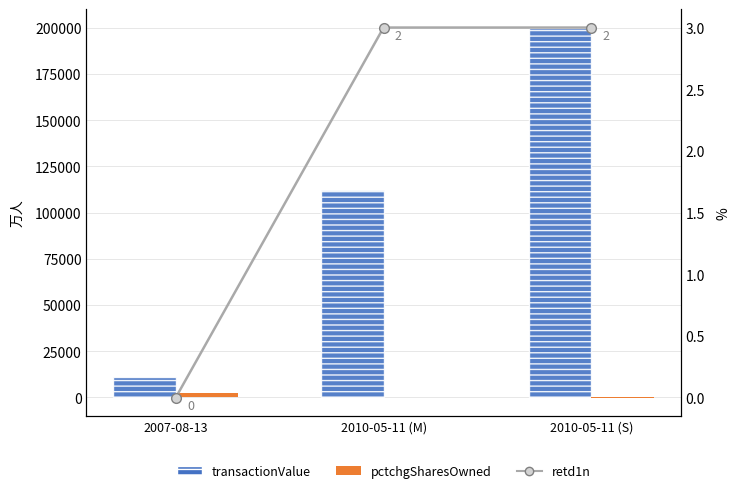

What is the difference between the maximum and minimum values in the transactionValue series?

188965